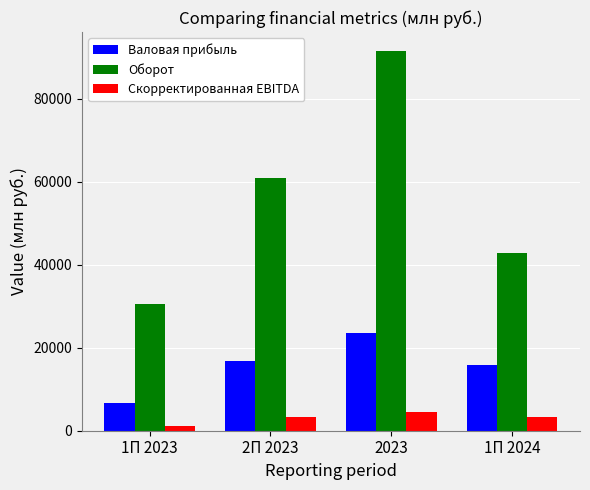

What is the difference between the second highest and second lowest values in the Скорректированная EBITDA series?

9.5